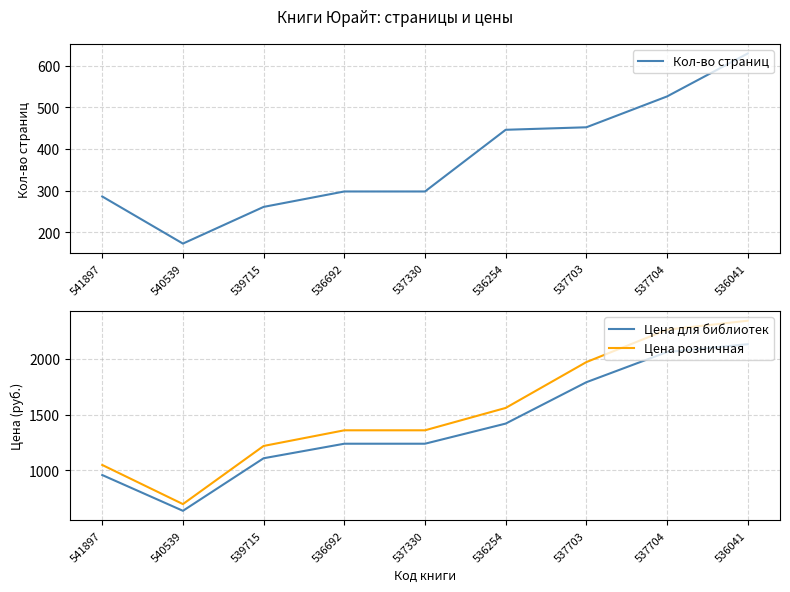

True or false: Кол-во страниц and Цена розничная cross at least once.

False